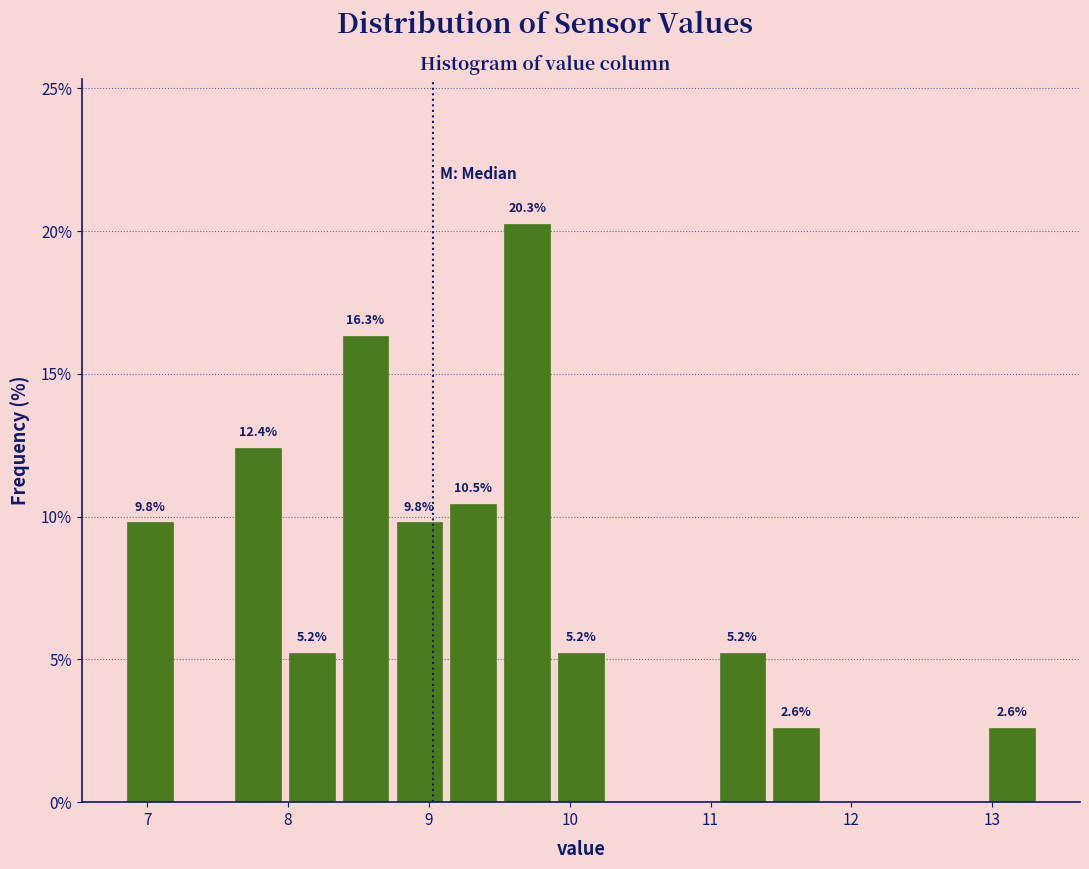

Read against the x-axis, roughly where is the centre of the tallest bar?

9.7